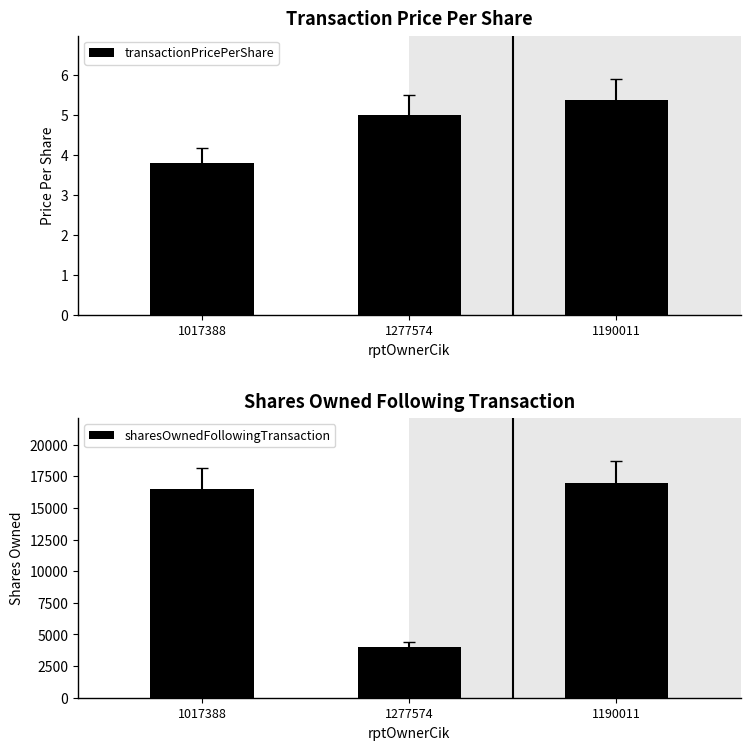

Where is transactionPricePerShare nearest to the value 4?

1017388